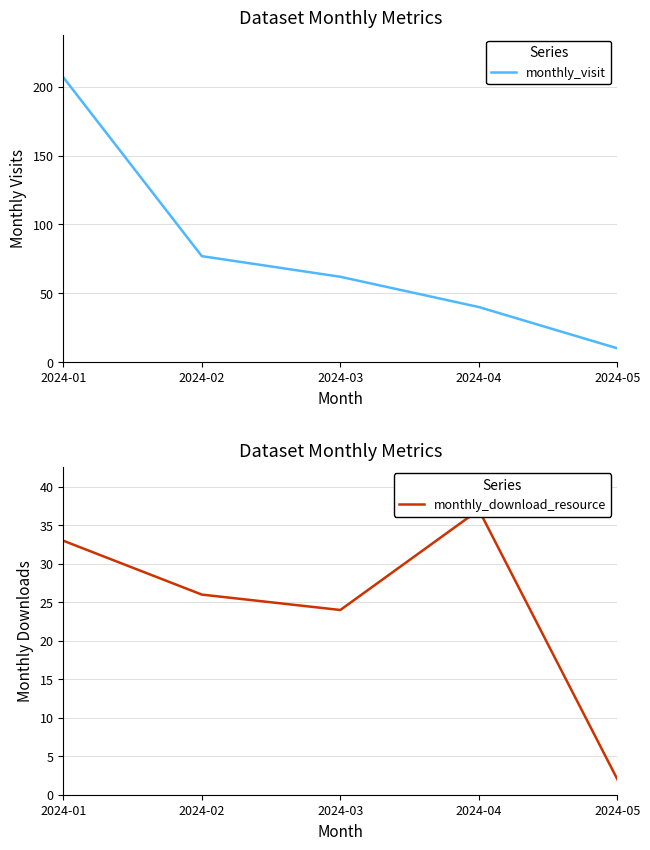

What are all the series names shown in the legend?

monthly_visit, monthly_download_resource